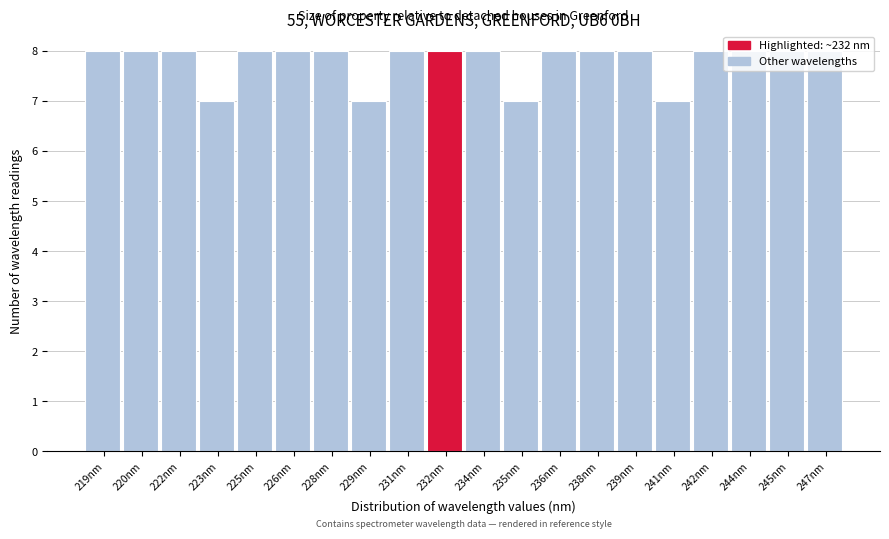

Approximately how many times larger is the value at 223nm compared to 245nm?

0.9